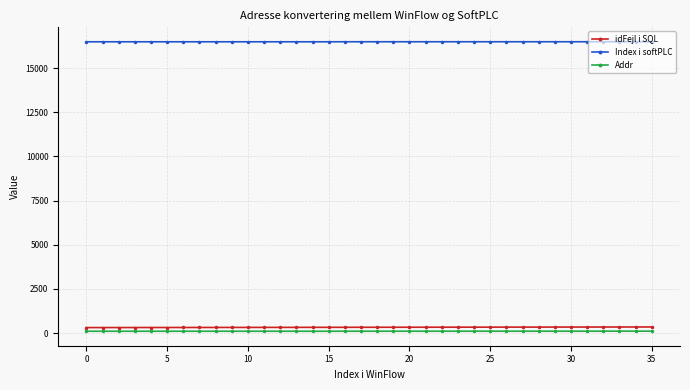

What are all the series names shown in the legend?

idFejl i SQL, Index i softPLC, Addr